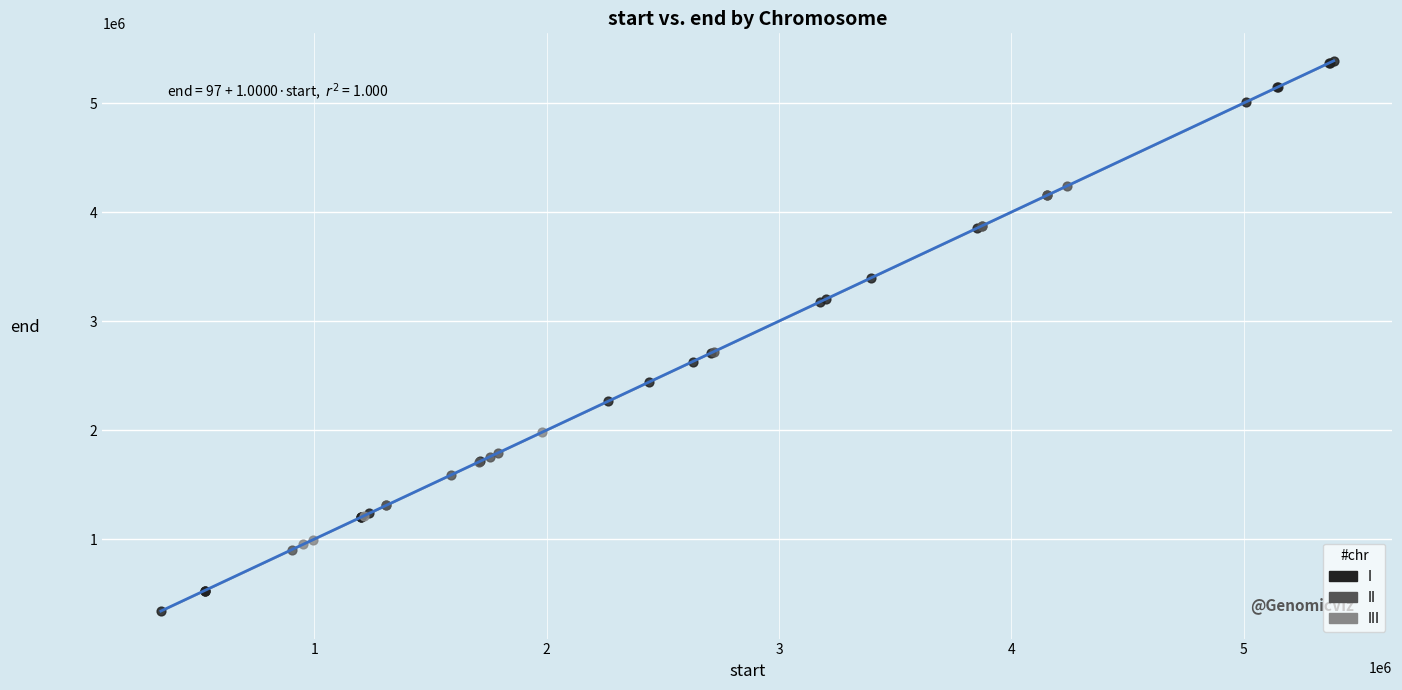

What are all the series names shown in the legend?

I, II, III